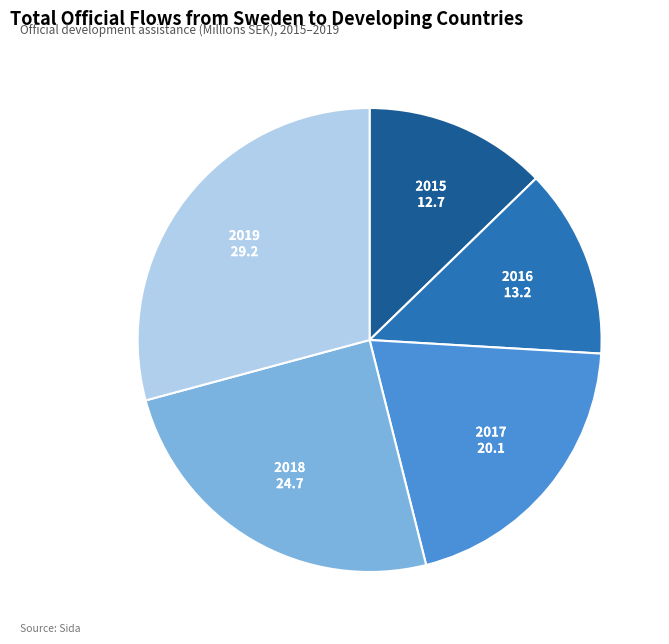

Is it true that 2015 is 13% of the pie?

True